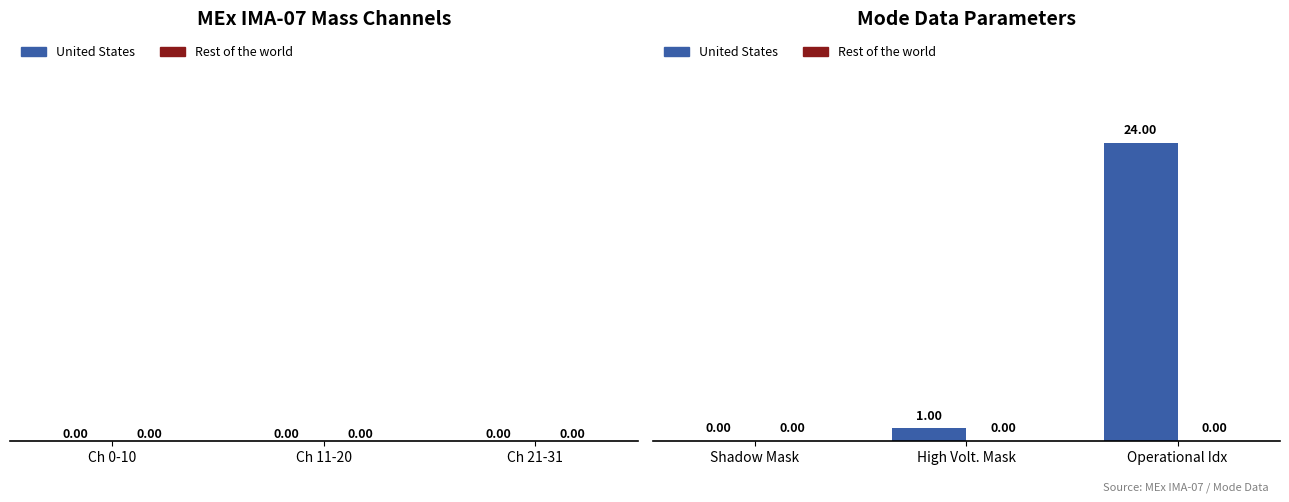

Which label corresponds to the largest value in the chart?

Operational Idx